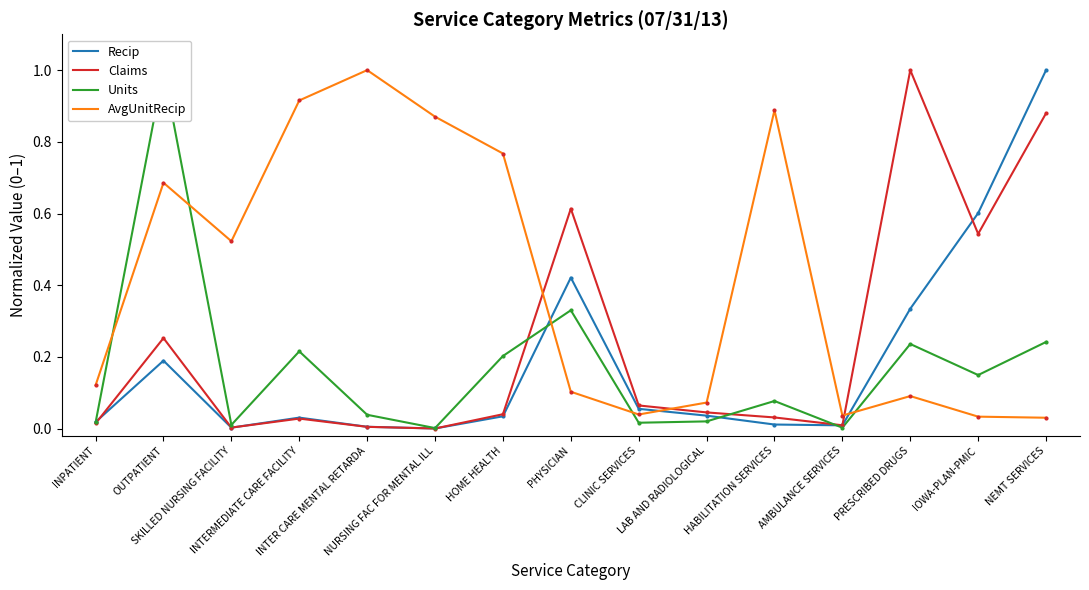

What is the sum of the Recip values at LAB AND RADIOLOGICAL and HOME HEALTH?

0.1